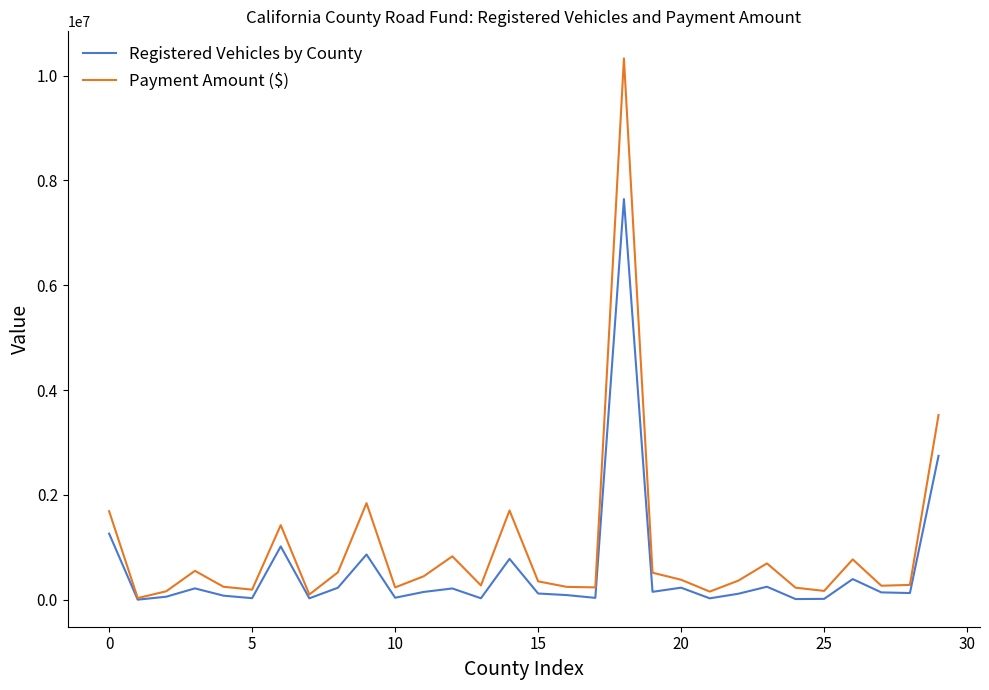

What is the sum of all Payment Amount ($) values?

28797174.9